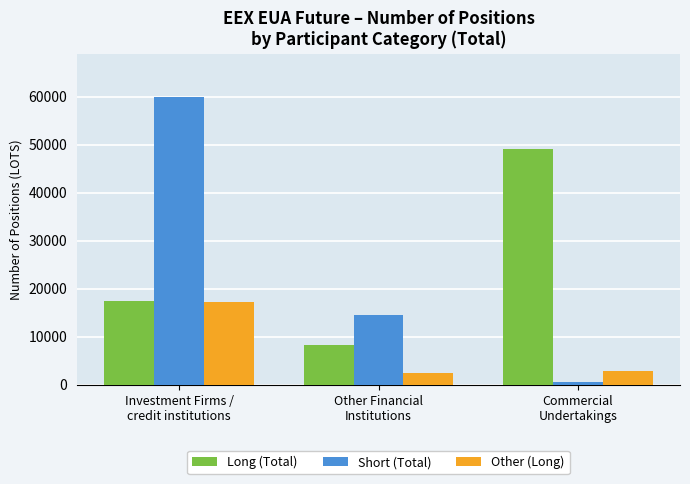

At how many categories does at least one series exceed 17914?

2